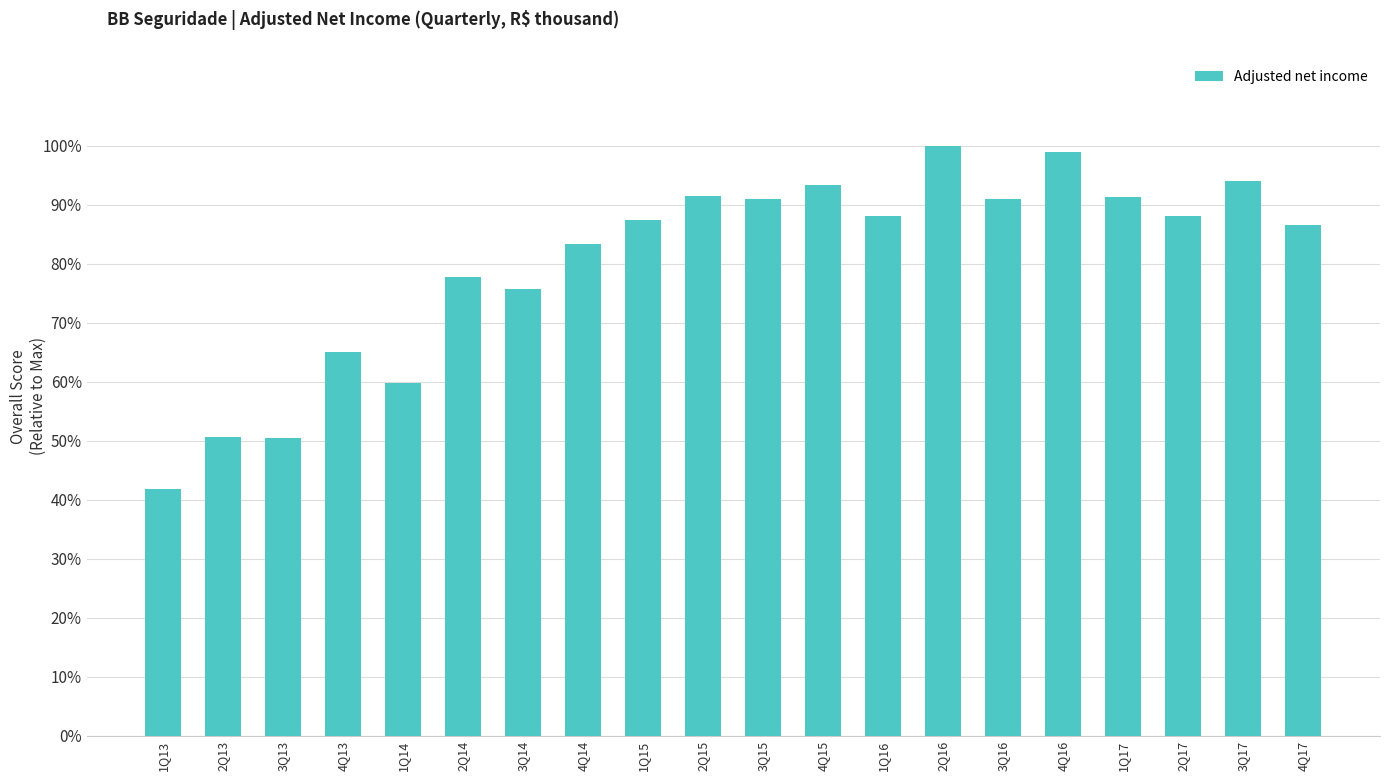

List the labels in order of value, largest first.

2Q16, 4Q16, 3Q17, 4Q15, 2Q15, 1Q17, 3Q16, 3Q15, 1Q16, 2Q17, 1Q15, 4Q17, 4Q14, 2Q14, 3Q14, 4Q13, 1Q14, 2Q13, 3Q13, 1Q13